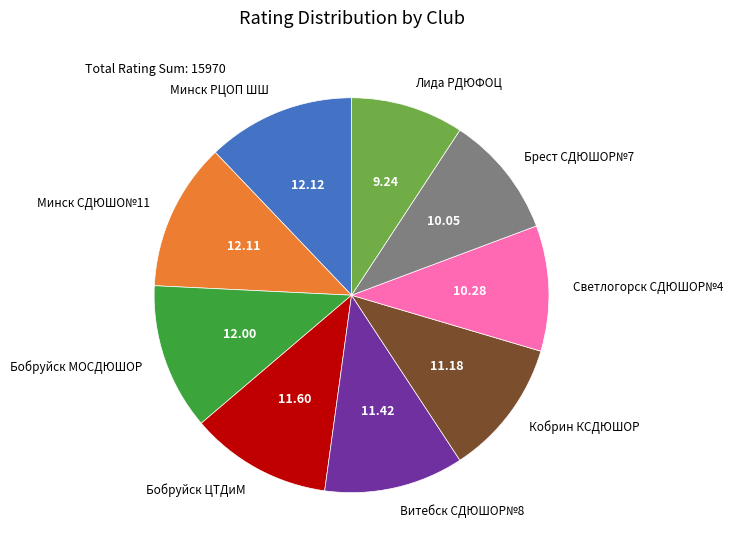

Is there any slice that represents more than half of the pie?

No